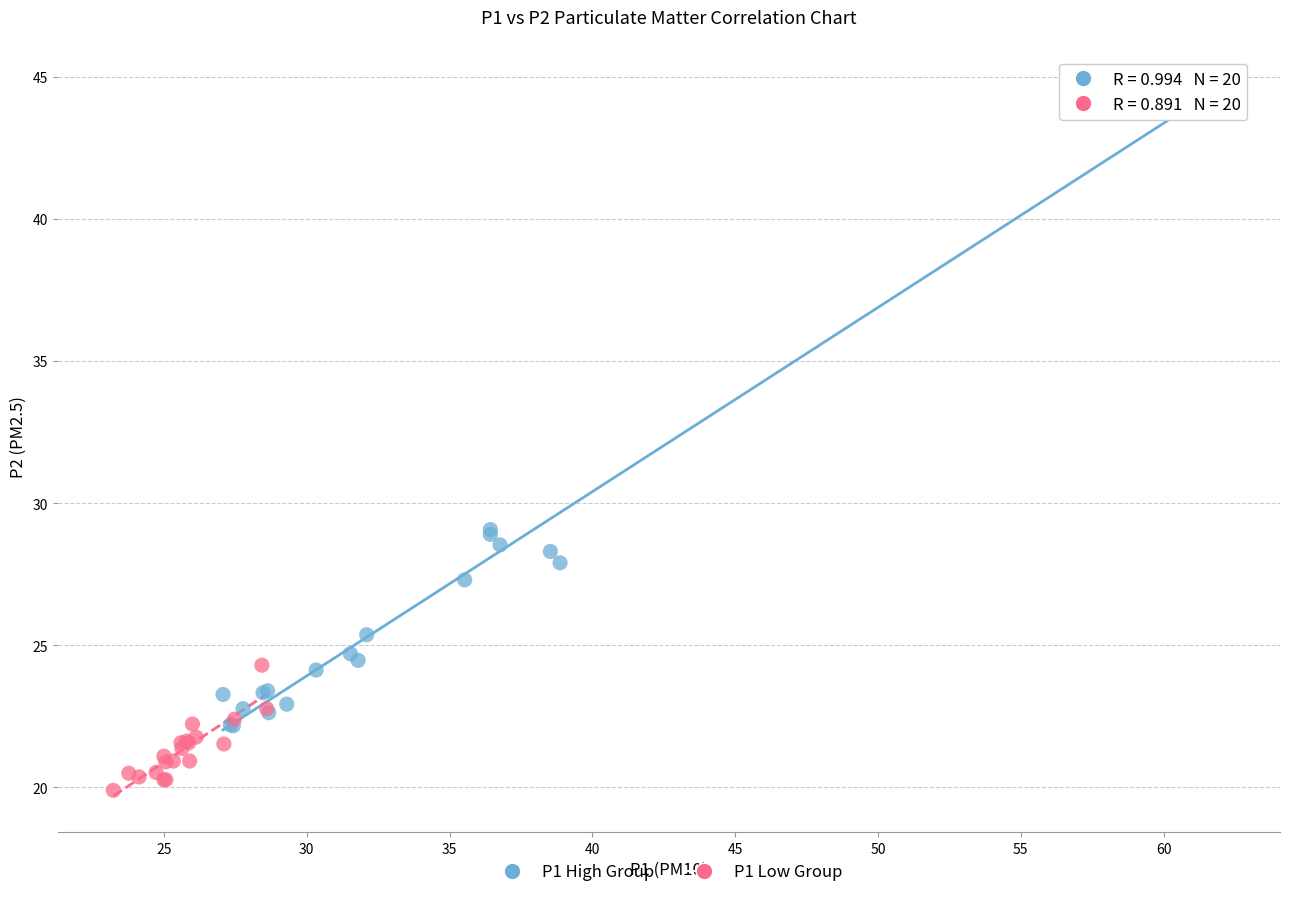

Which series contains the lowest Y value?

P1 Low Group